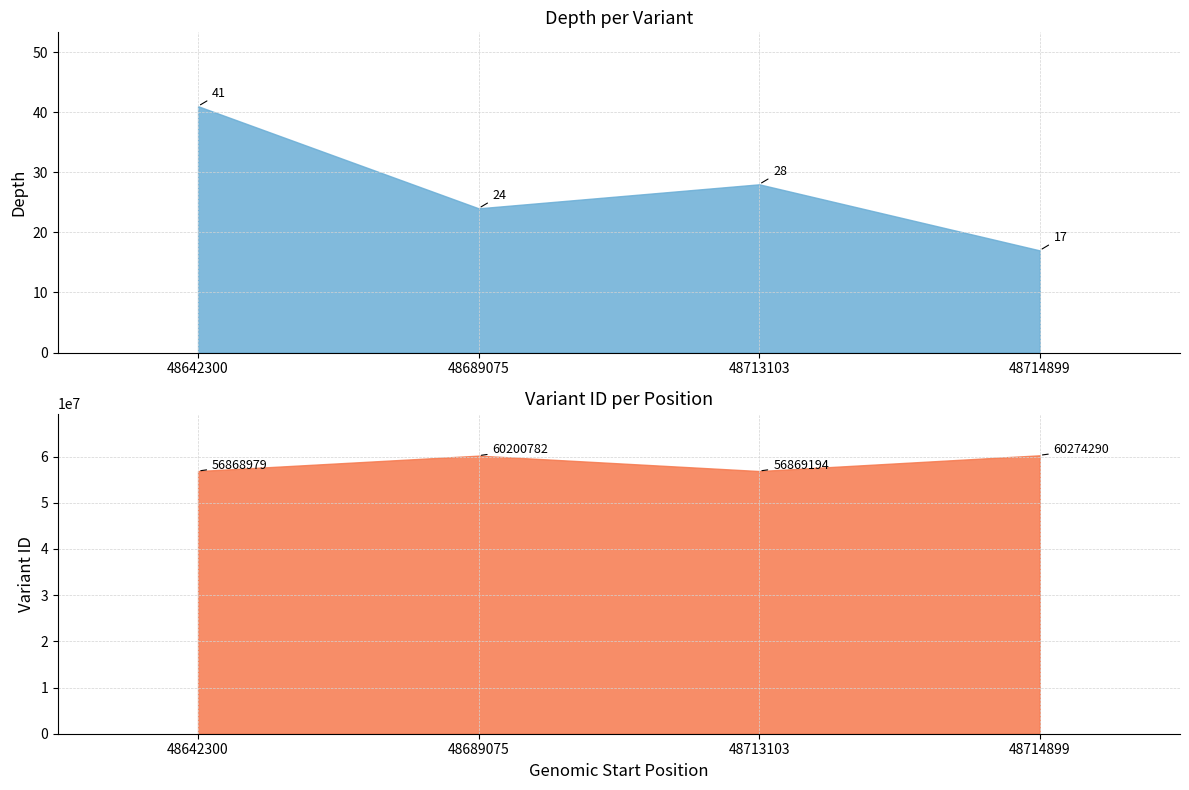

Reading left to right, extract all data points from this chart.

depth: 41	24	28	17
variant ID: 56868979	60200782	56869194	60274290